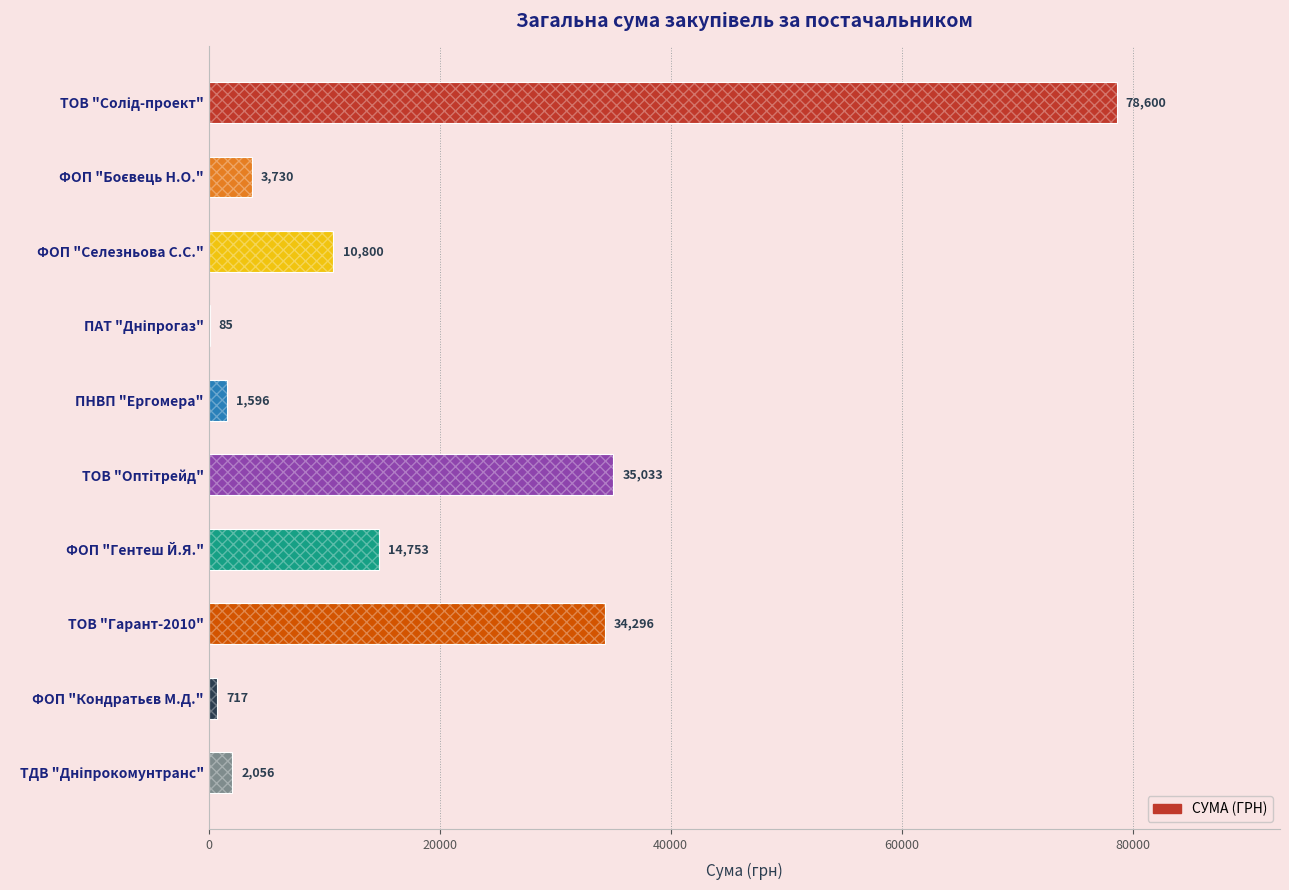

What is the difference between the maximum and minimum values?

78515.0